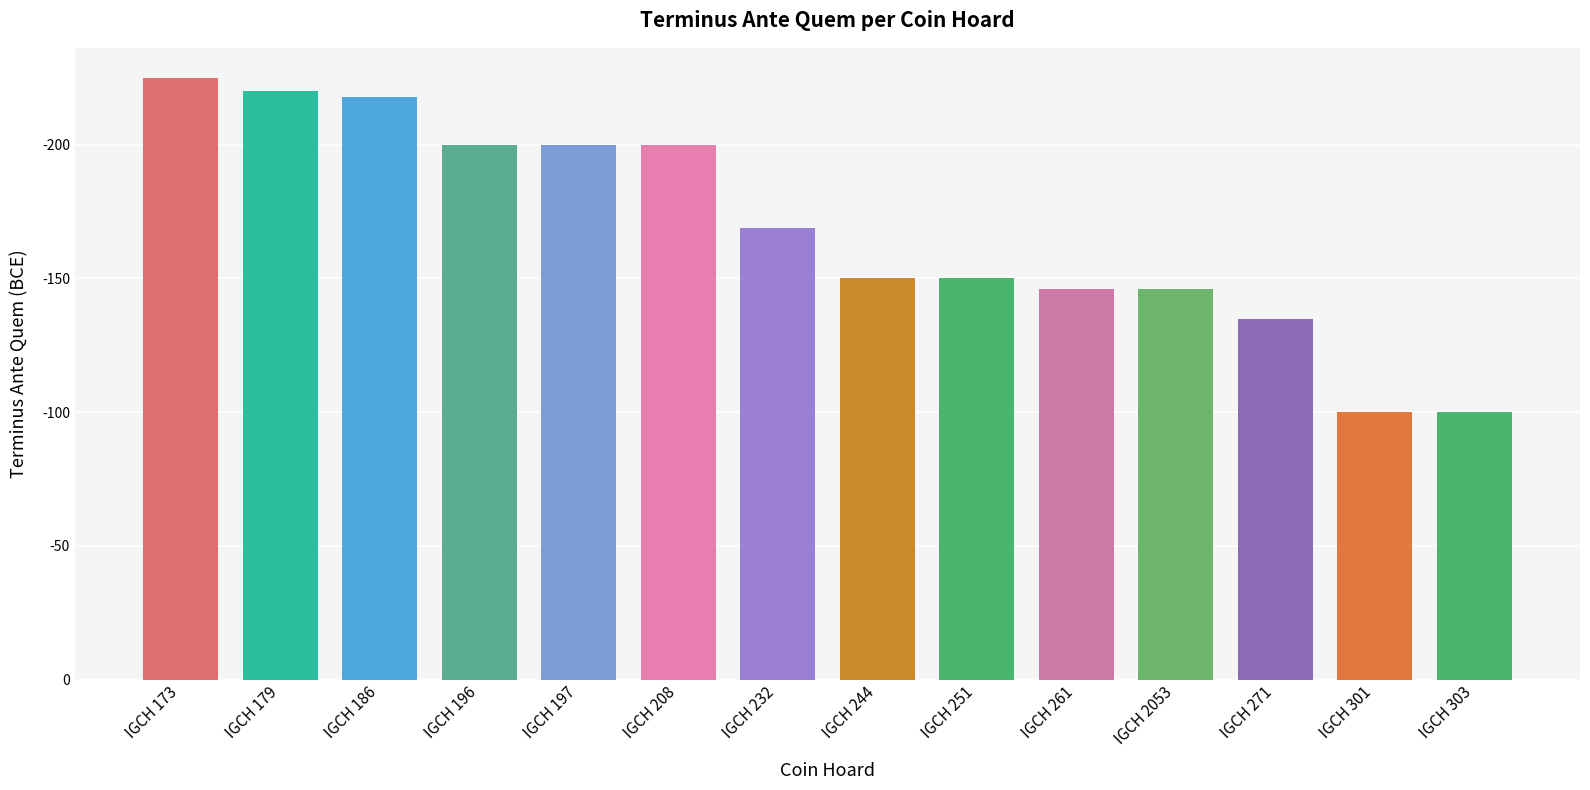

Between IGCH 173 and IGCH 186, which is larger?

IGCH 173